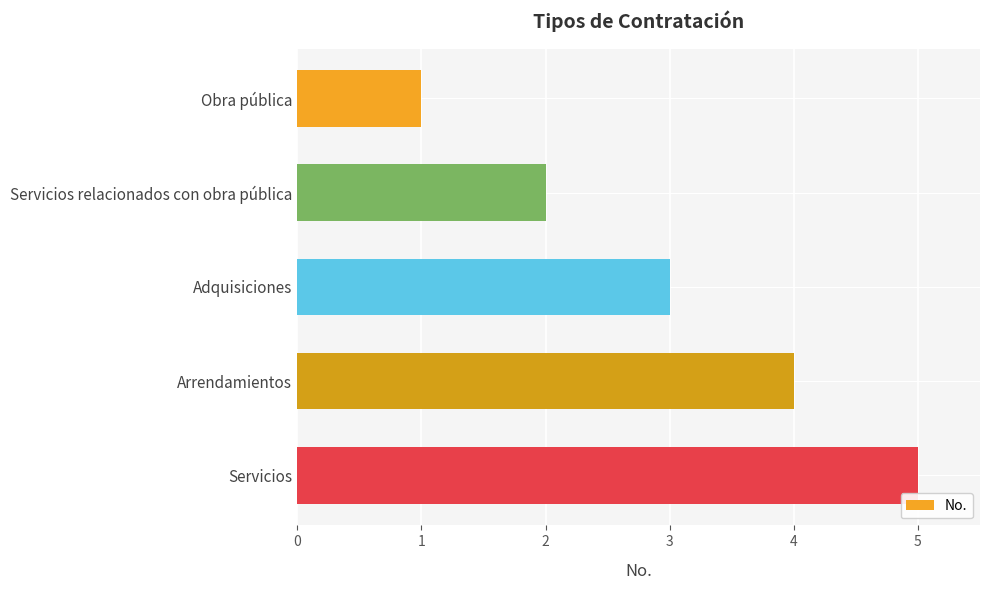

Does the chart contain any negative values?

No